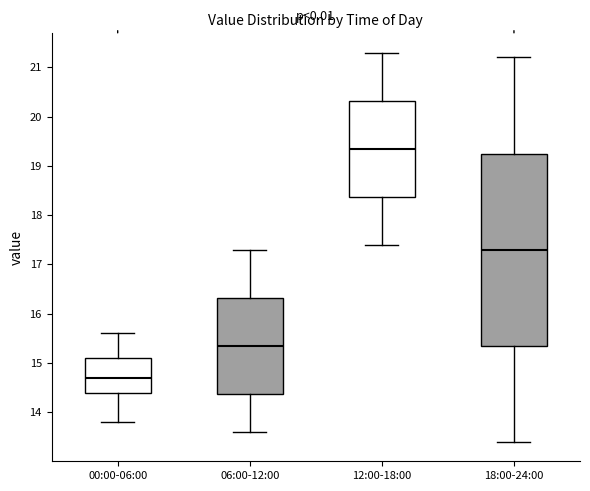

Reading left to right, transcribe this box plot: for each box, give where its median line is, the range the box spans, and where its two whiskers end, as read against the y-axis. The values are not printed on the chart, so give them approximately, as read against the axis.

00:00-06:00: median 14.7, box 14.4 to 15.1, whiskers 13.8 to 15.6
06:00-12:00: median 15.4, box 14.4 to 16.3, whiskers 13.6 to 17.3
12:00-18:00: median 19.4, box 18.4 to 20.3, whiskers 17.4 to 21.3
18:00-24:00: median 17.3, box 15.4 to 19.3, whiskers 13.4 to 21.2